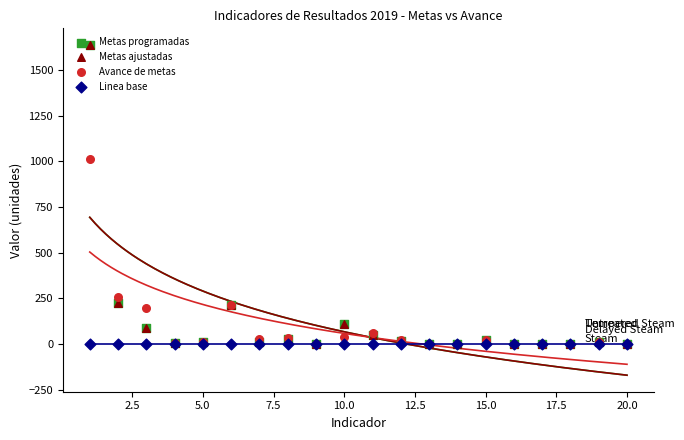

What are all the series names shown in the legend?

Metas programadas, Metas ajustadas, Avance de metas, Linea base